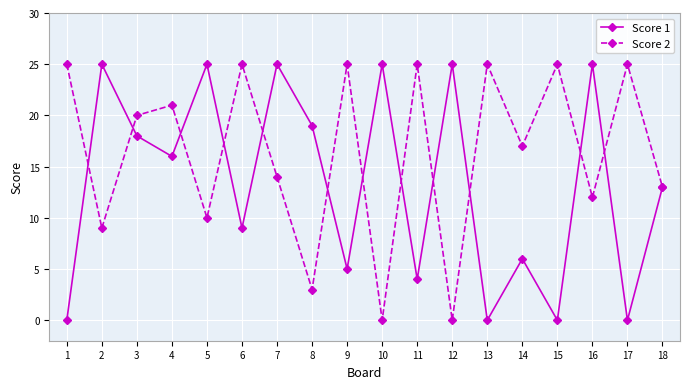

What is the difference between the Score 2 values at 1 and 3?

5